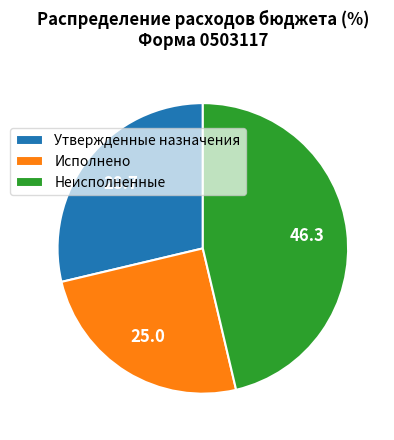

Is Исполнено the majority of the pie?

No